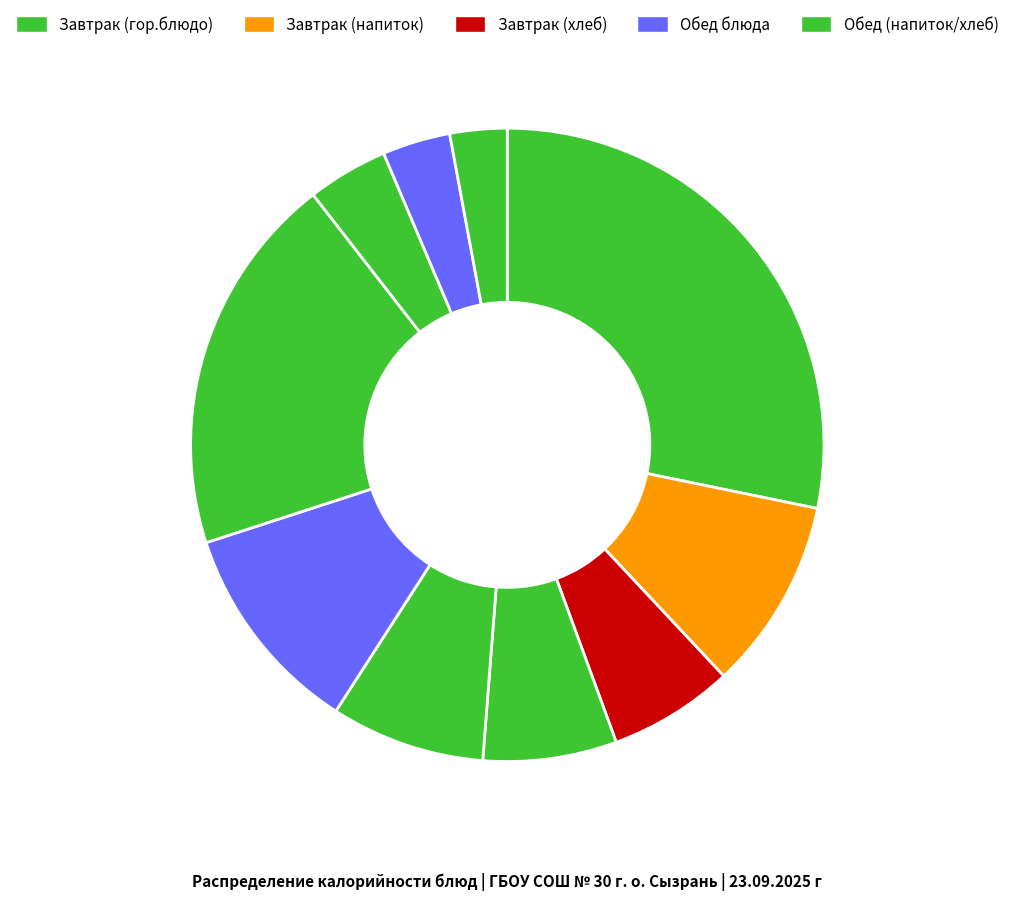

How many slices are in this pie chart?

10